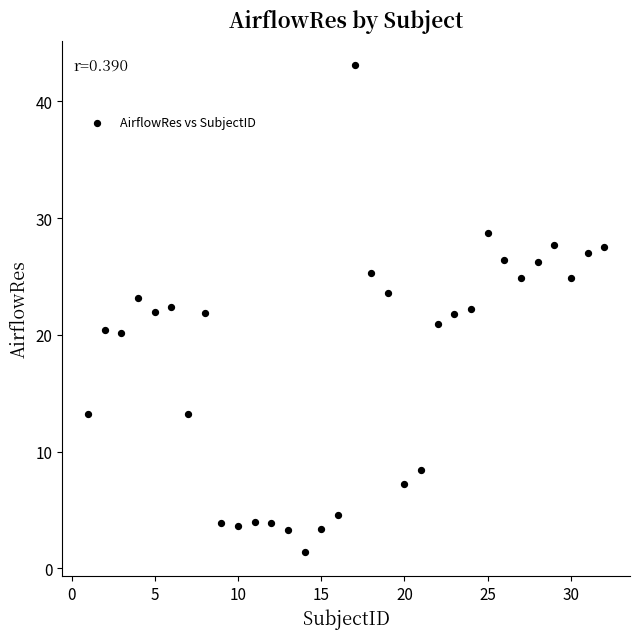

What is the range of Y values (max minus min)?

41.7